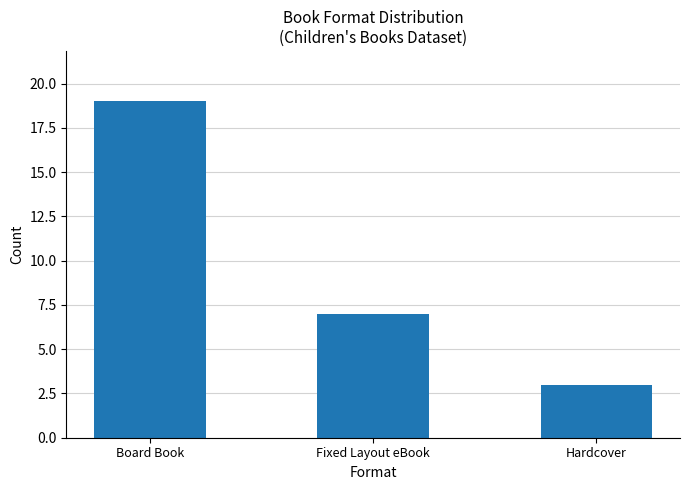

Which has a higher value, Fixed Layout eBook or Board Book?

Board Book